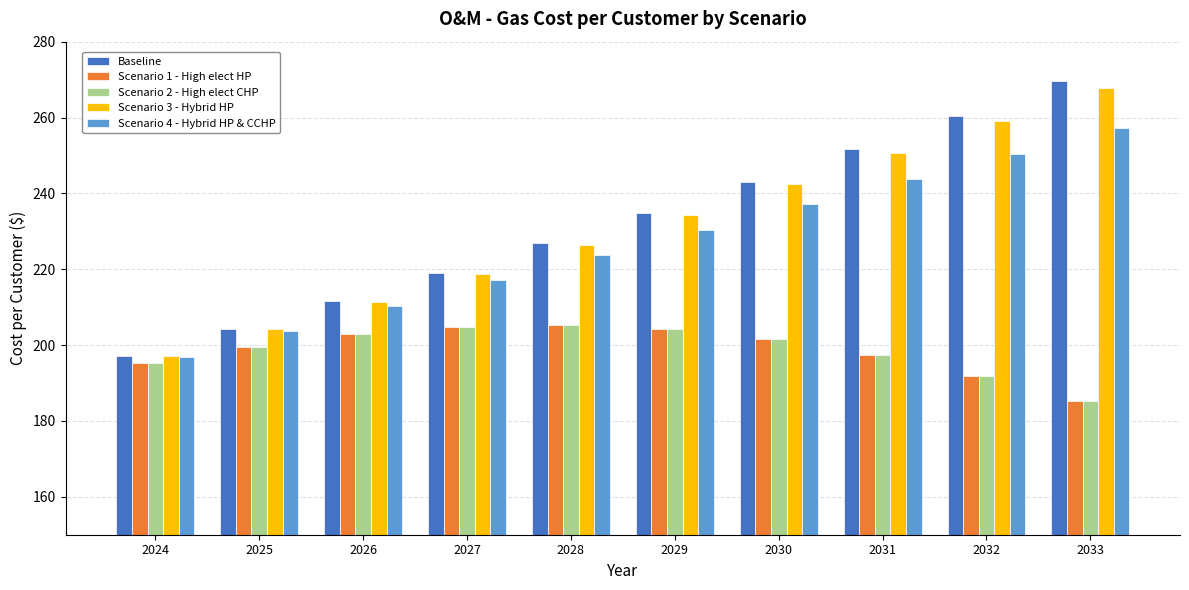

Rank the categories by Scenario 3 - Hybrid HP value from lowest to highest.

2024, 2025, 2026, 2027, 2028, 2029, 2030, 2031, 2032, 2033